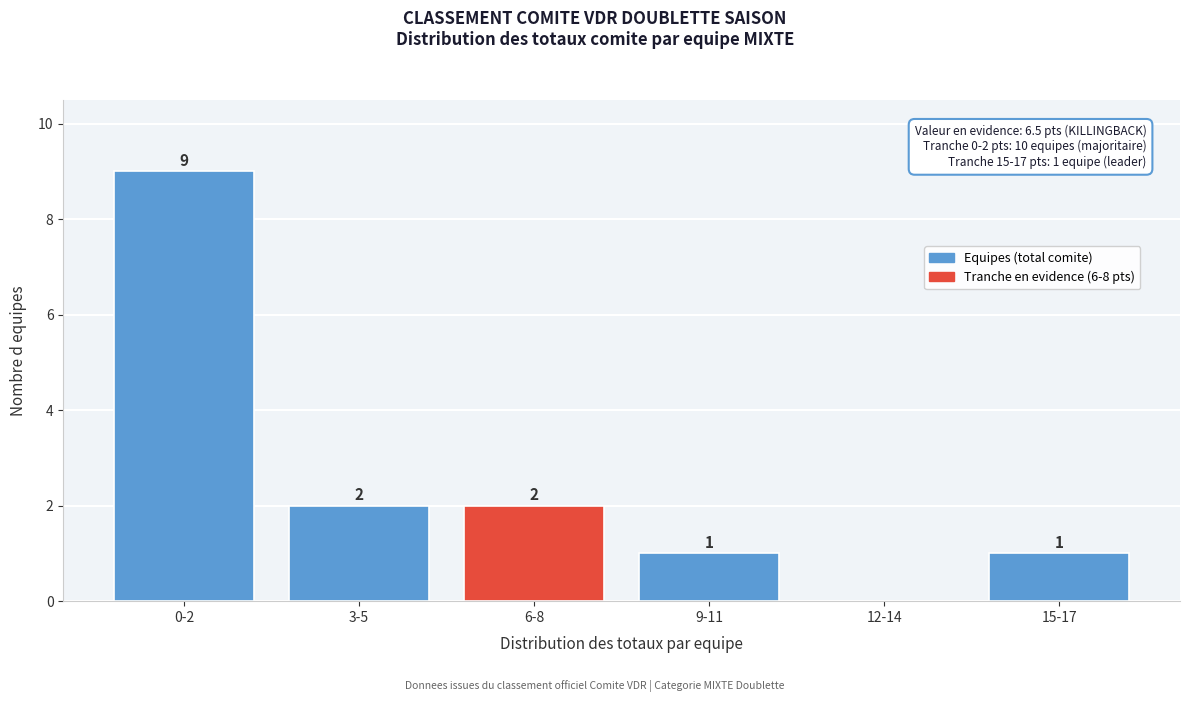

Reading left to right, list all the values displayed in this chart.

0-2=9	3-5=2	6-8=2	9-11=1	12-14=0	15-17=1